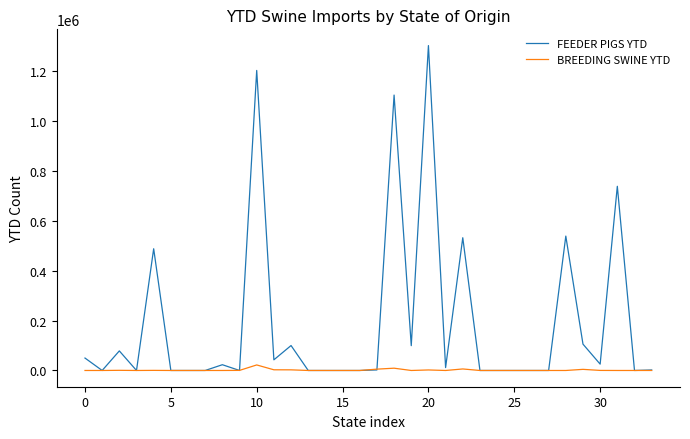

Rank the series by their average value, from highest to lowest.

FEEDER PIGS YTD, BREEDING SWINE YTD